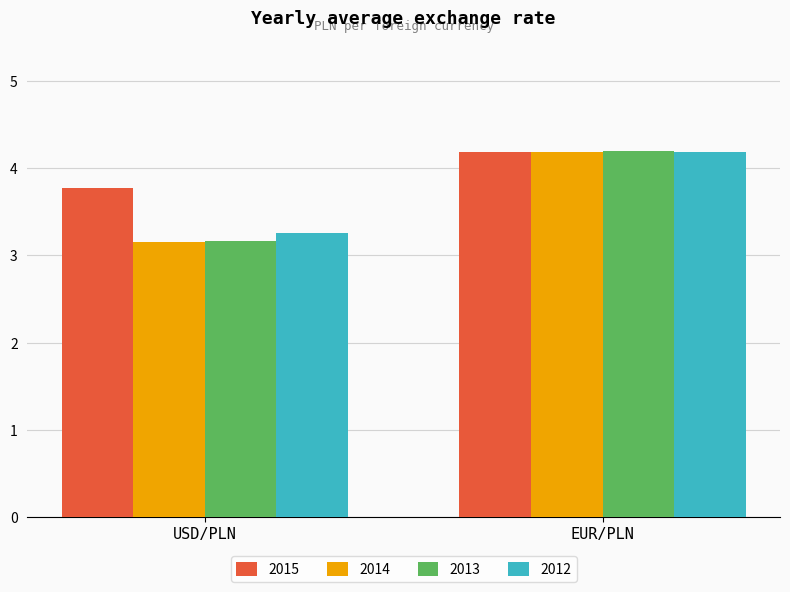

What is the total value across all series at EUR/PLN?

16.8